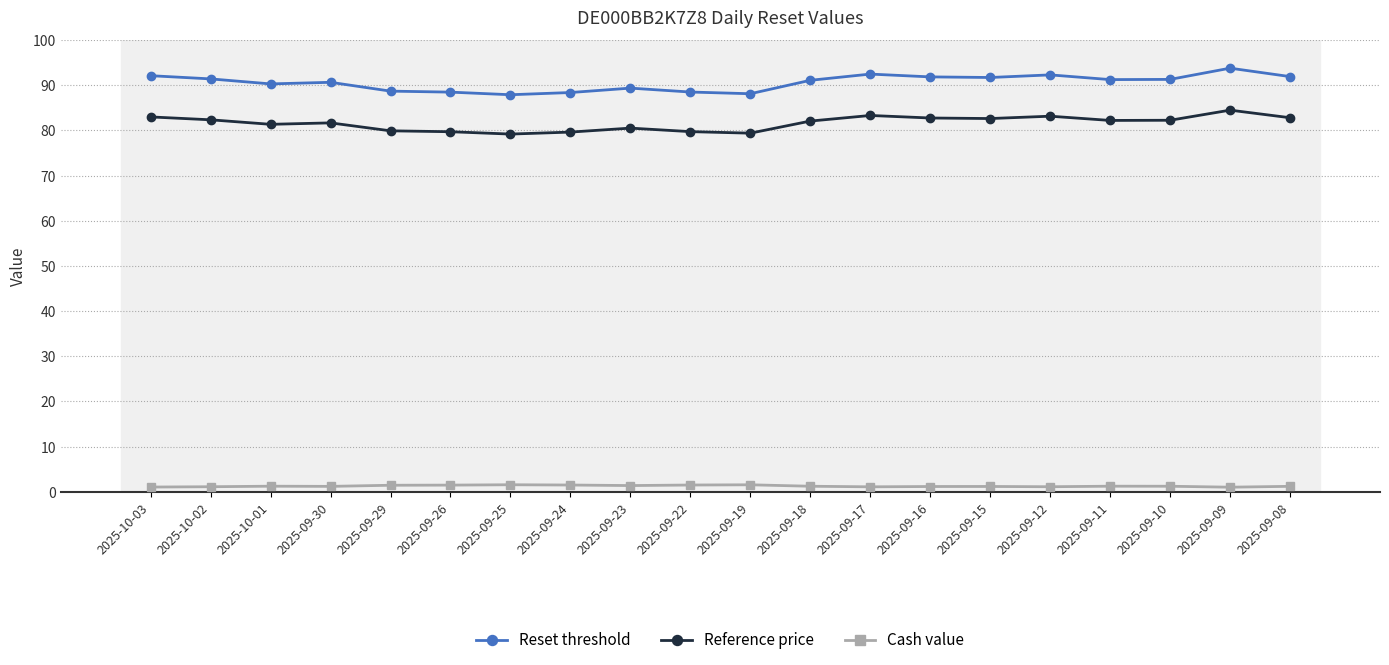

How many categories are shown in the chart?

20